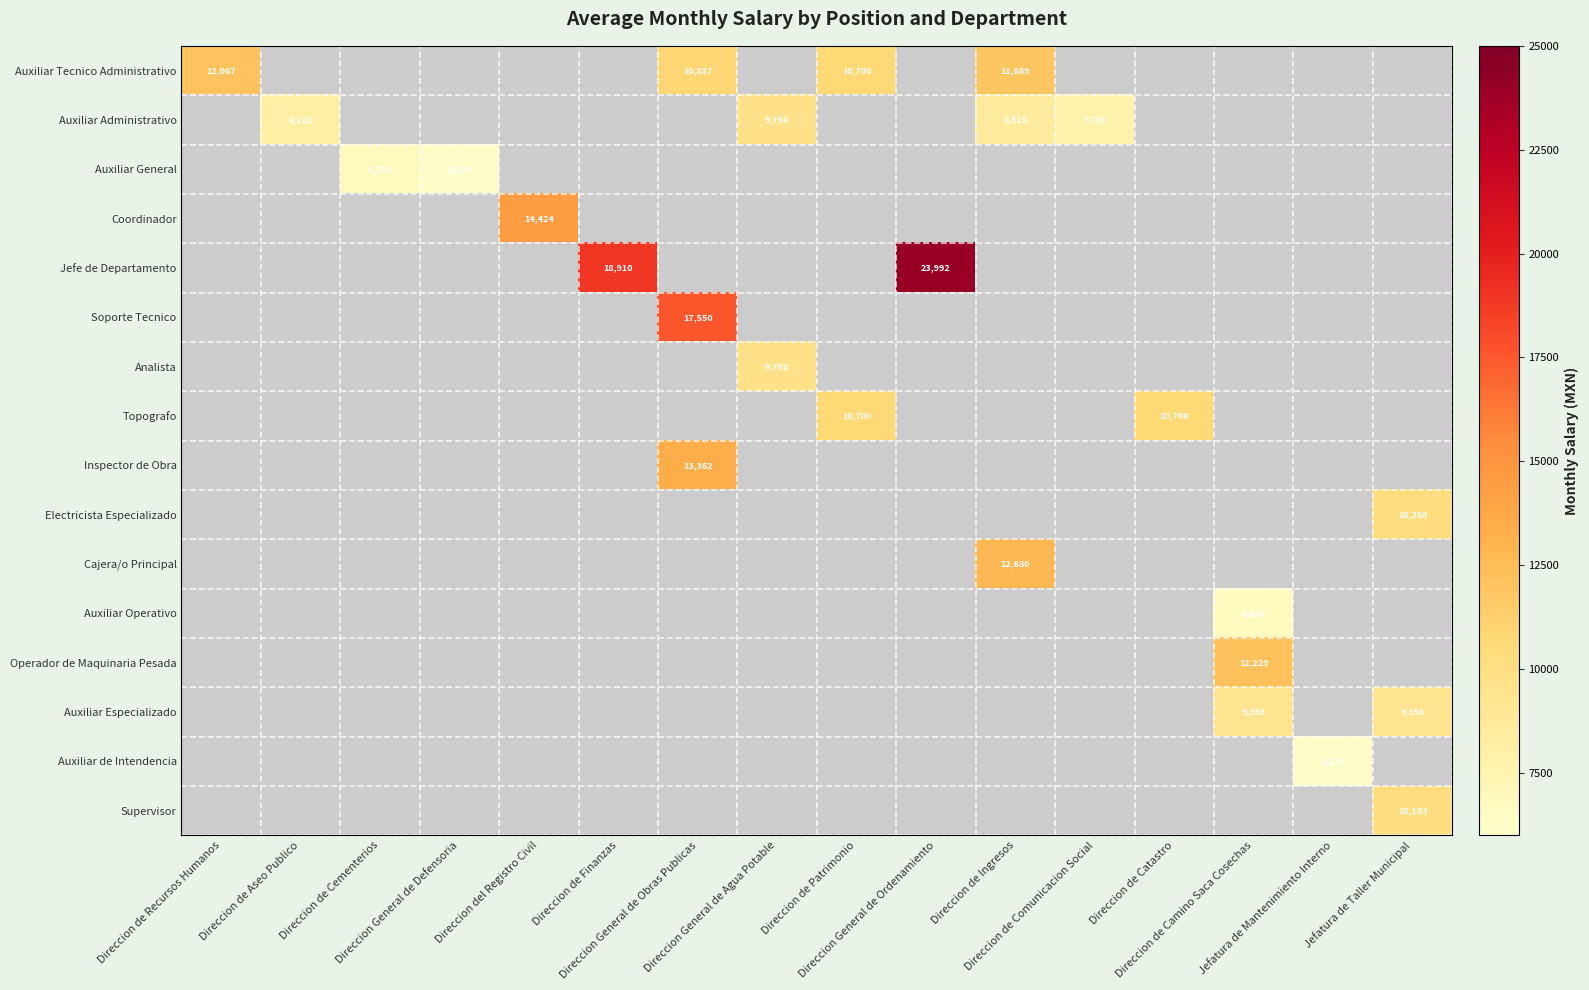

Rank the series at Direccion de Ingresos from highest to lowest value.

Cajera/o Principal, Auxiliar Tecnico Administrativo, Auxiliar Administrativo, Auxiliar General, Coordinador, Jefe de Departamento, Soporte Tecnico, Analista, Topografo, Inspector de Obra, Electricista Especializado, Auxiliar Operativo, Operador de Maquinaria Pesada, Auxiliar Especializado, Auxiliar de Intendencia, Supervisor